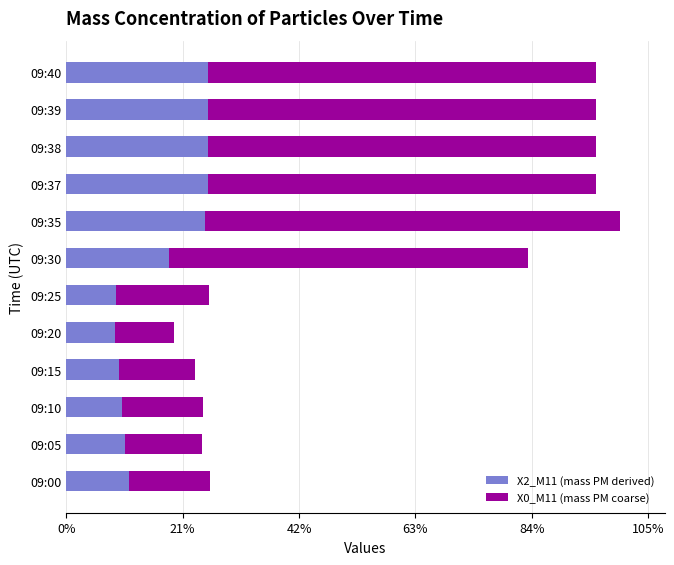

What are all the series names shown in the legend?

X2_M11 (mass PM derived), X0_M11 (mass PM coarse)